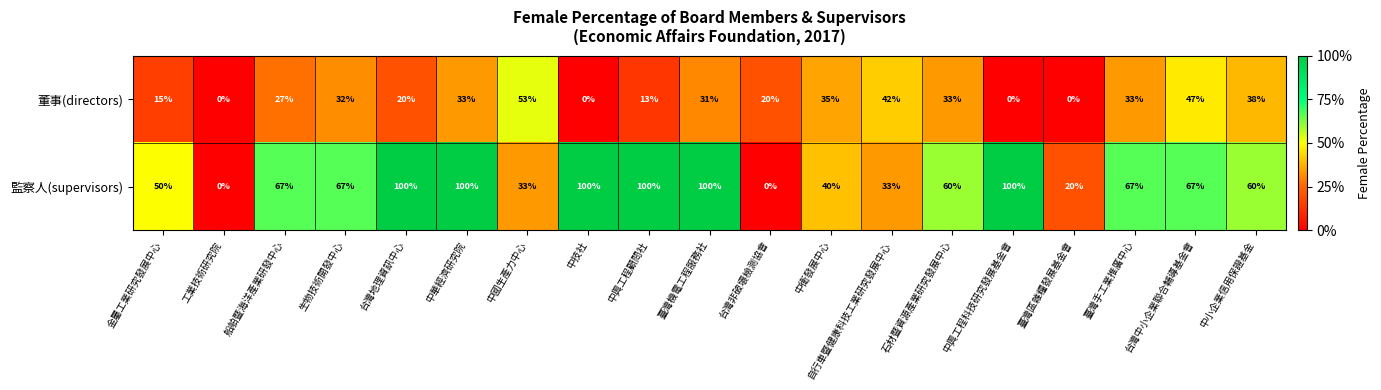

What is the highest value of the 董事(directors) series?

53